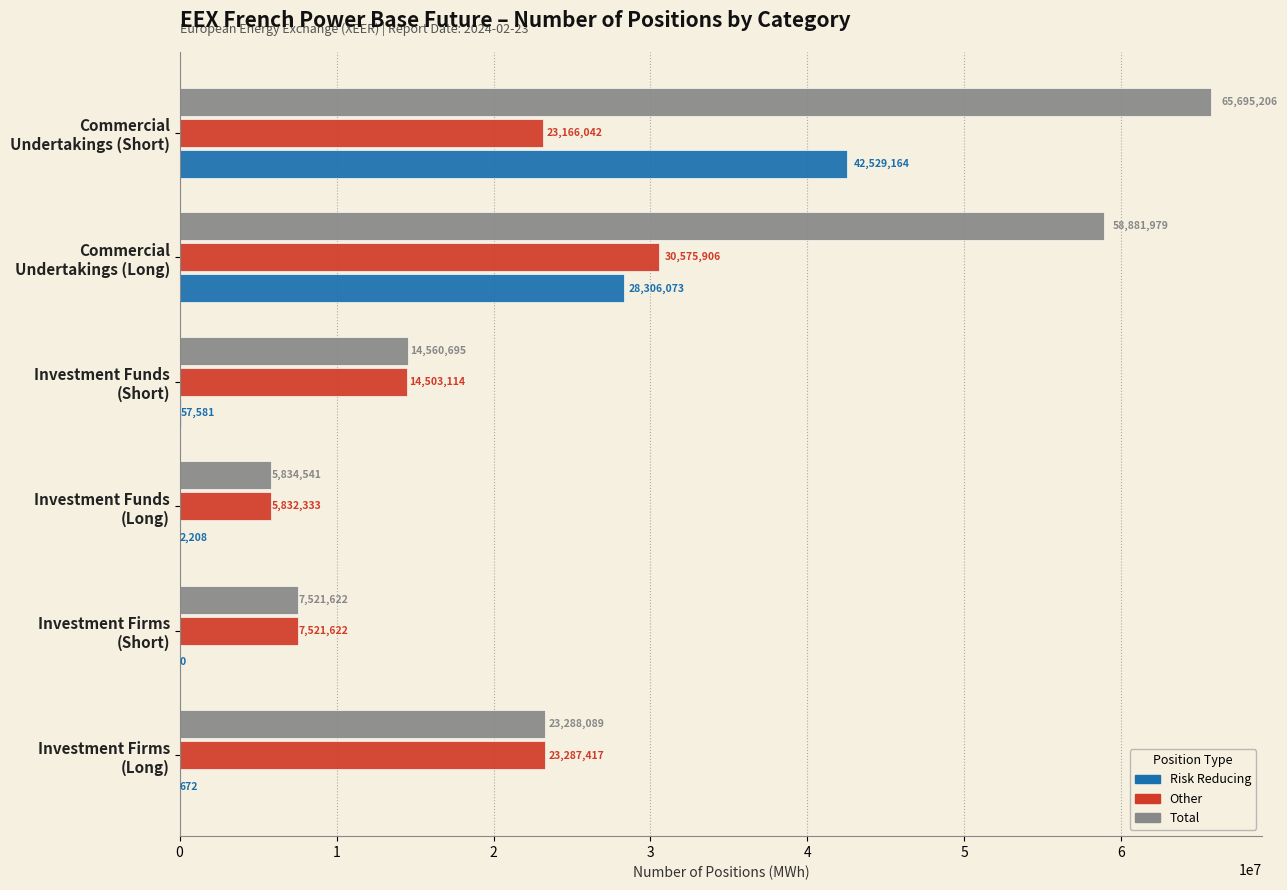

Where is Risk Reducing nearest to the value 21264582?

Commercial
Undertakings (Long)